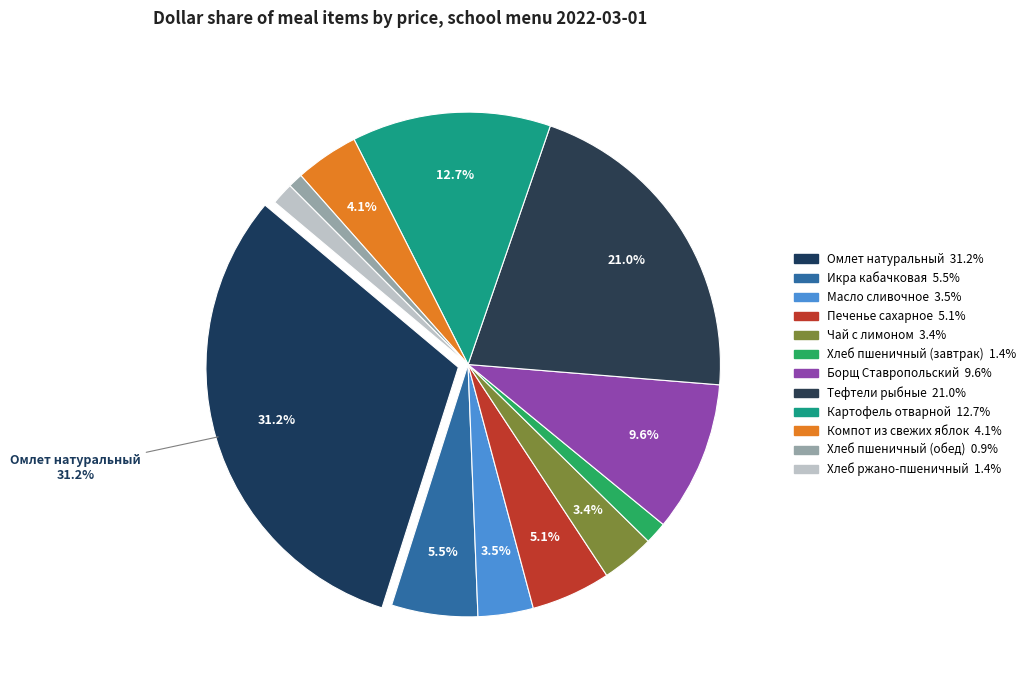

Rank the categories by value from highest to lowest.

Омлет натуральный, Тефтели рыбные, Картофель отварной, Борщ Ставропольский, Икра кабачковая, Печенье сахарное, Компот из свежих яблок, Масло сливочное, Чай с лимоном, Хлеб пшеничный (завтрак), Хлеб ржано-пшеничный, Хлеб пшеничный (обед)